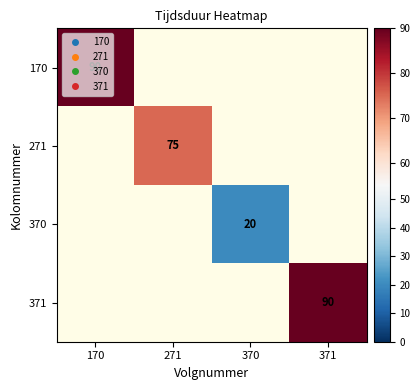

Rank the categories by 370 value from lowest to highest.

170, 271, 370, 371